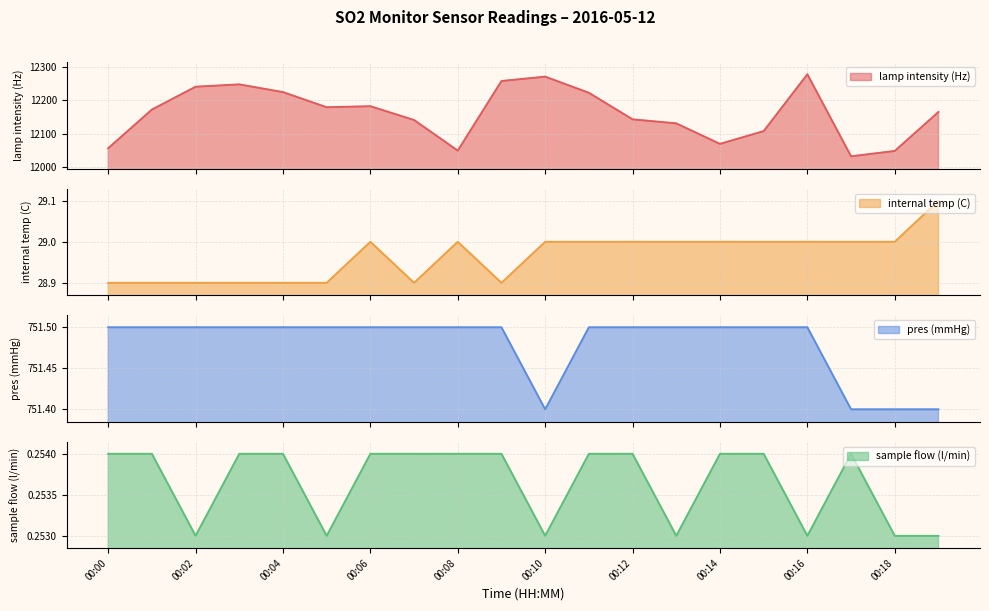

True or false: internal temp (C) has more than 2 interior local peaks.

False